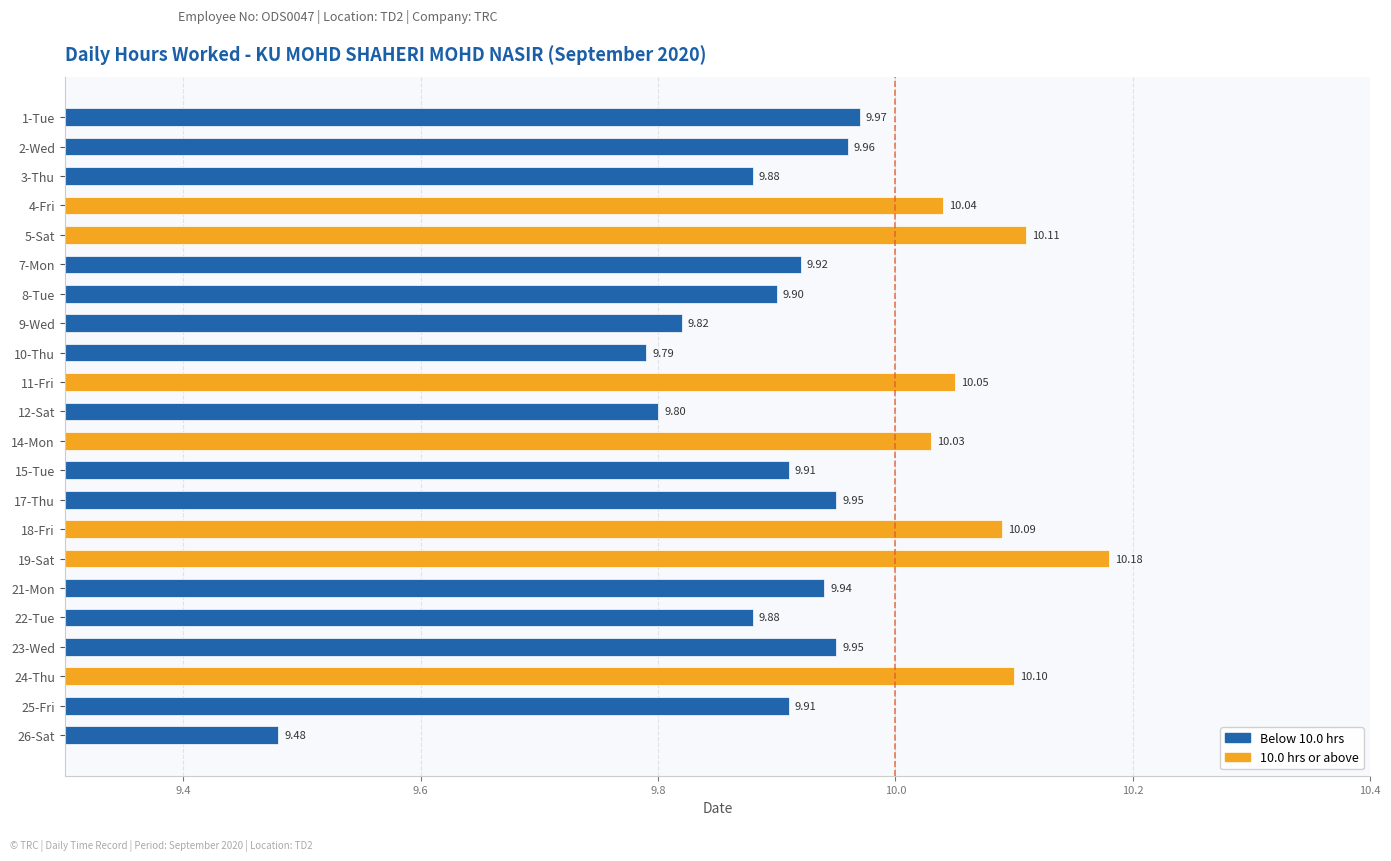

What is the change in value from 8-Tue to 26-Sat?

-0.4